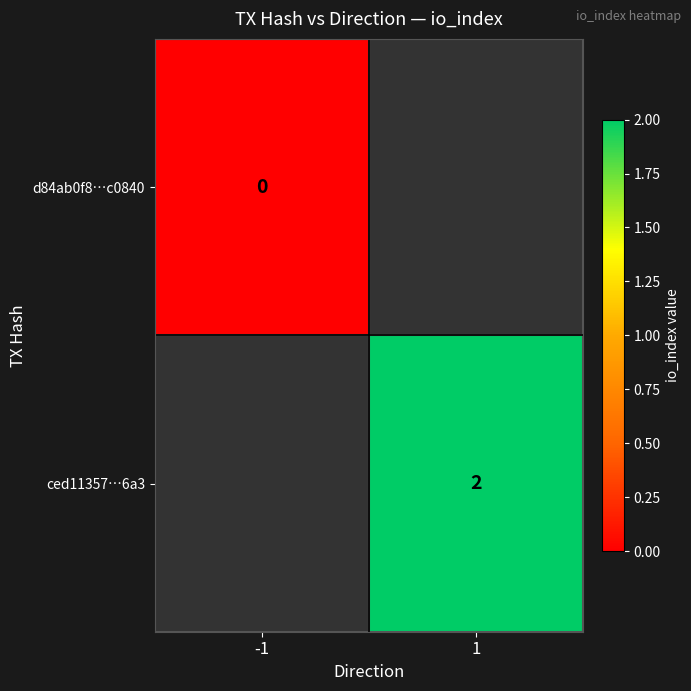

Is the value of ced11357…6a3 at 1 greater than the value of d84ab0f8…c0840 at -1?

Yes